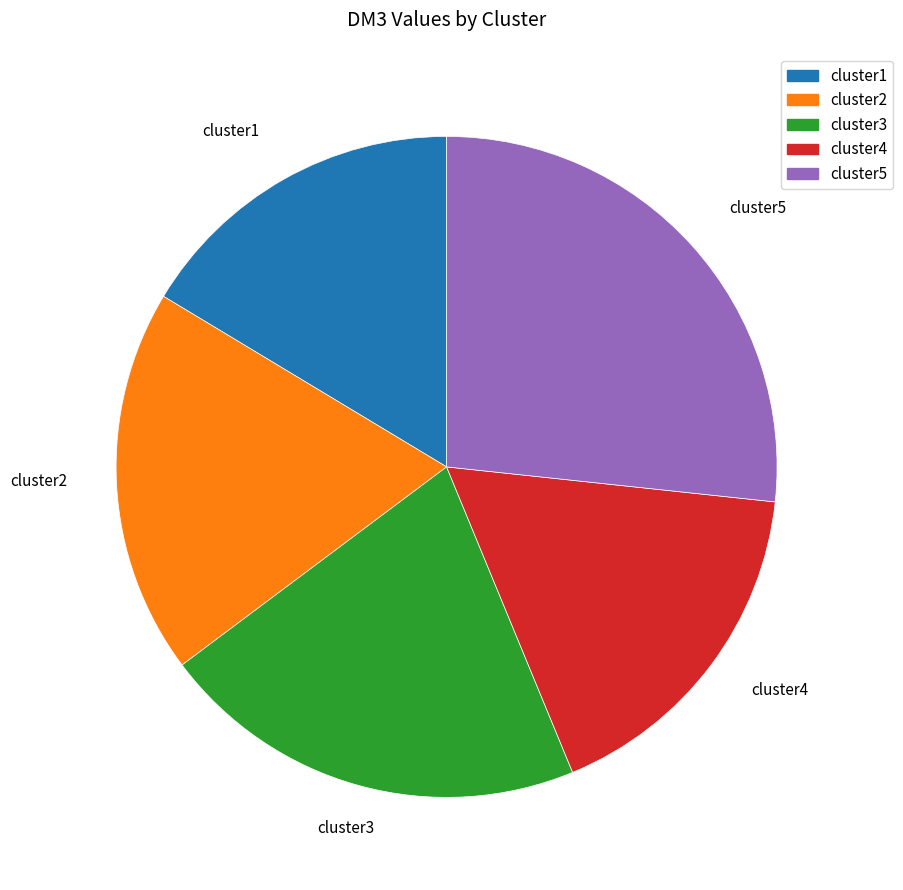

What is the smallest slice in the pie chart?

cluster1